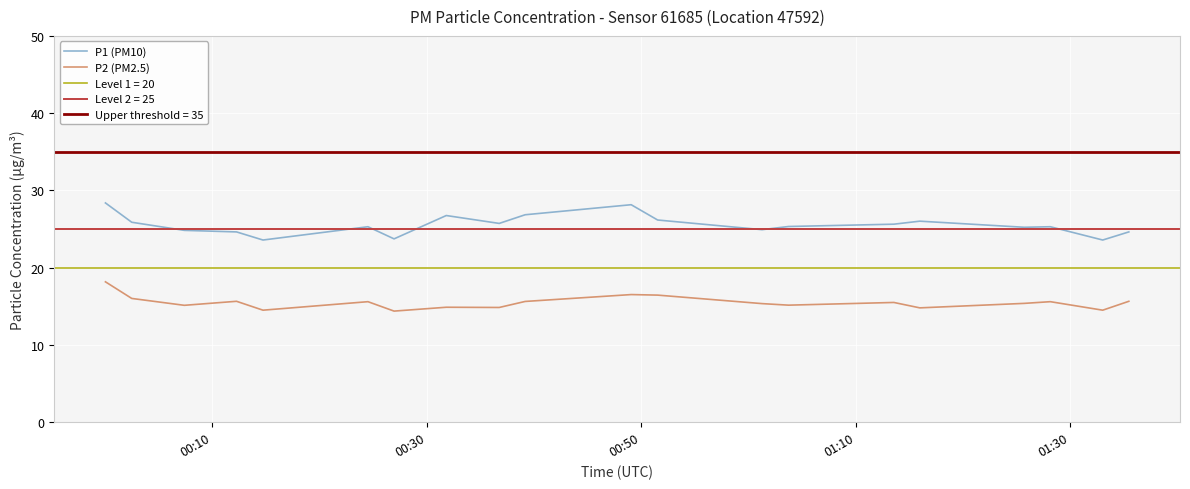

True or false: P1 (PM10) and P2 (PM2.5) cross at least once.

False